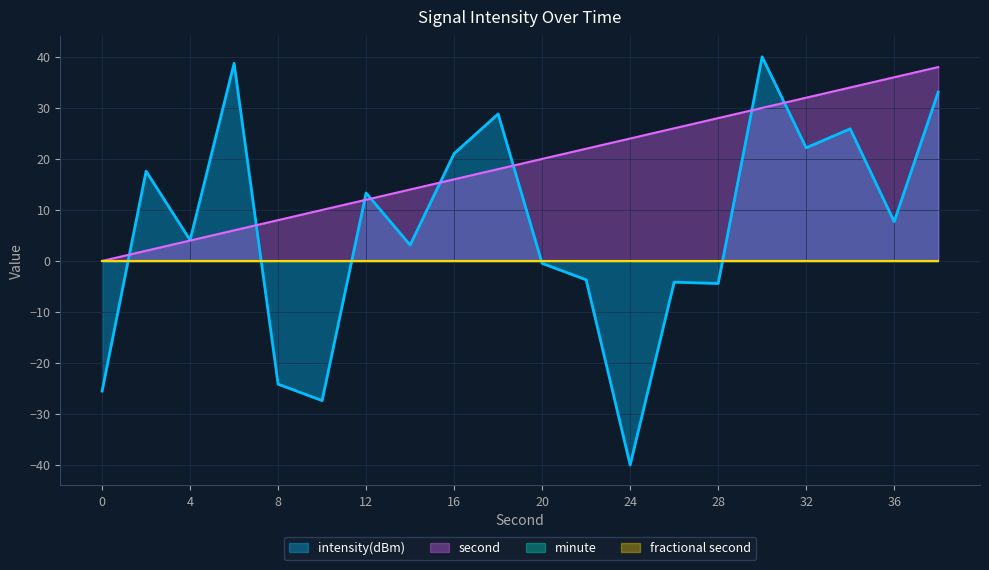

Does the chart display data point markers on the line(s)?

No